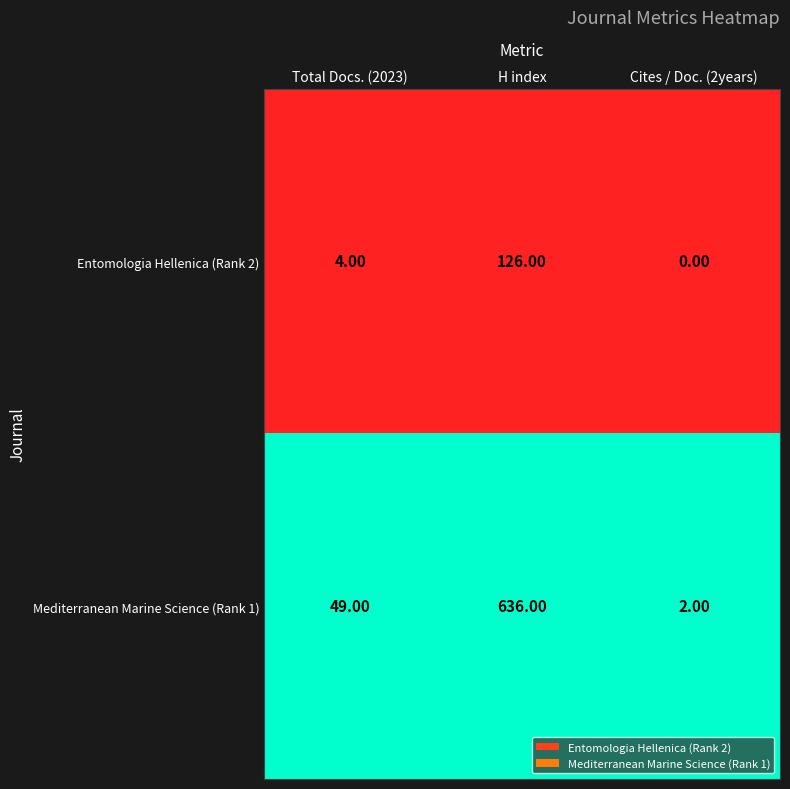

What is the average value of the Mediterranean Marine Science (Rank 1) series?

229